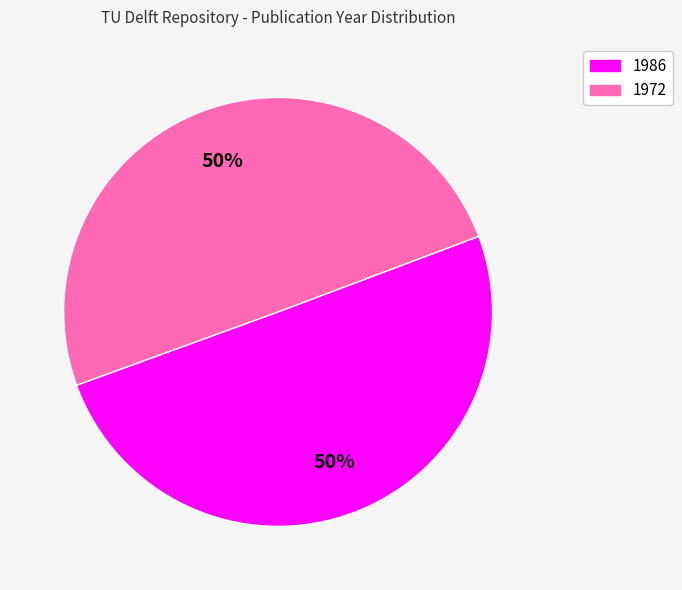

How many slices are in this pie chart?

2